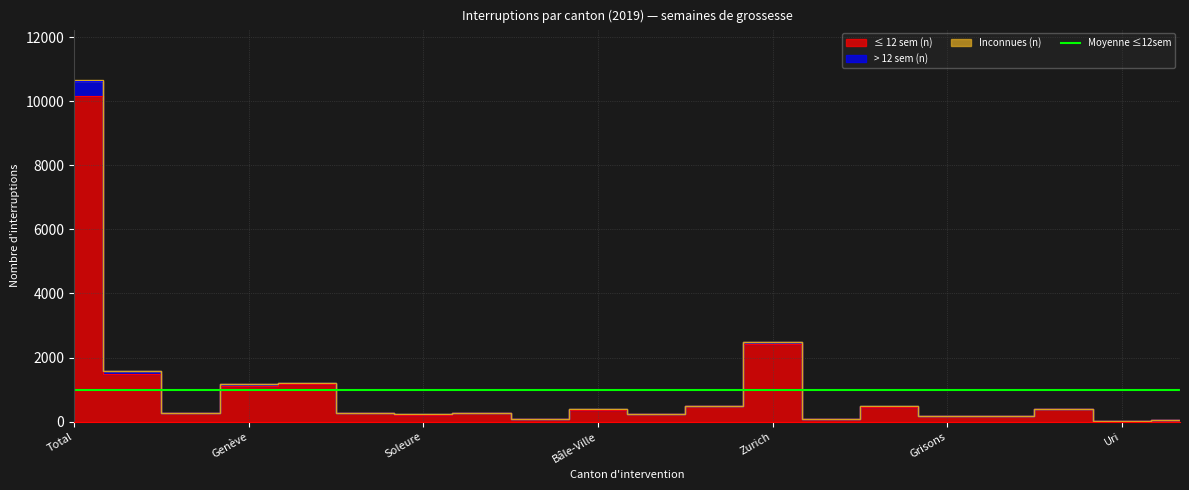

At which label does ≤ 12 sem (n) first exceed 268?

Total